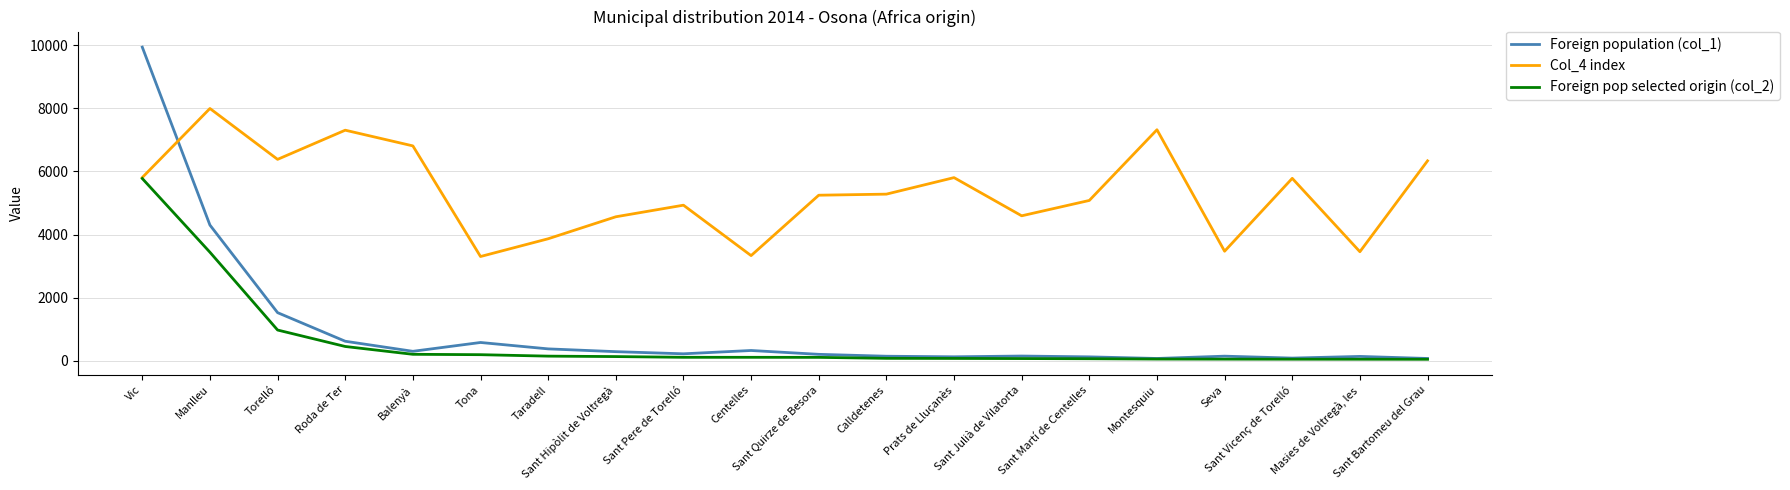

Which series has the largest range (max minus min)?

Foreign population (col_1)